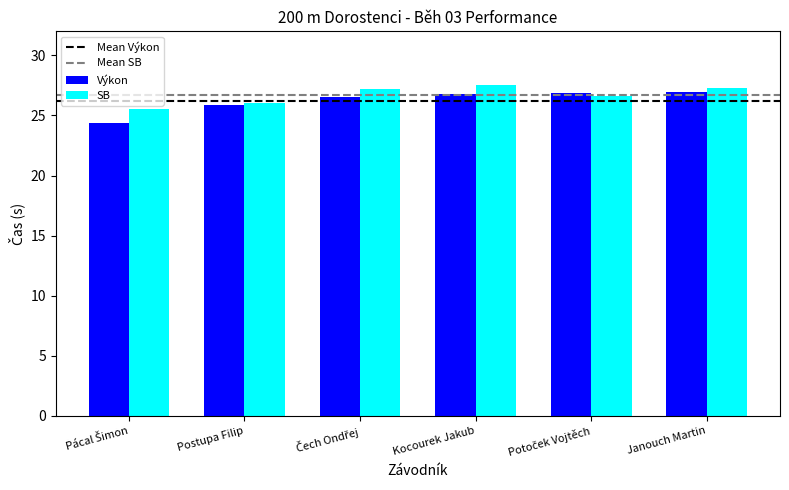

Which series has the widest spread of values?

Výkon